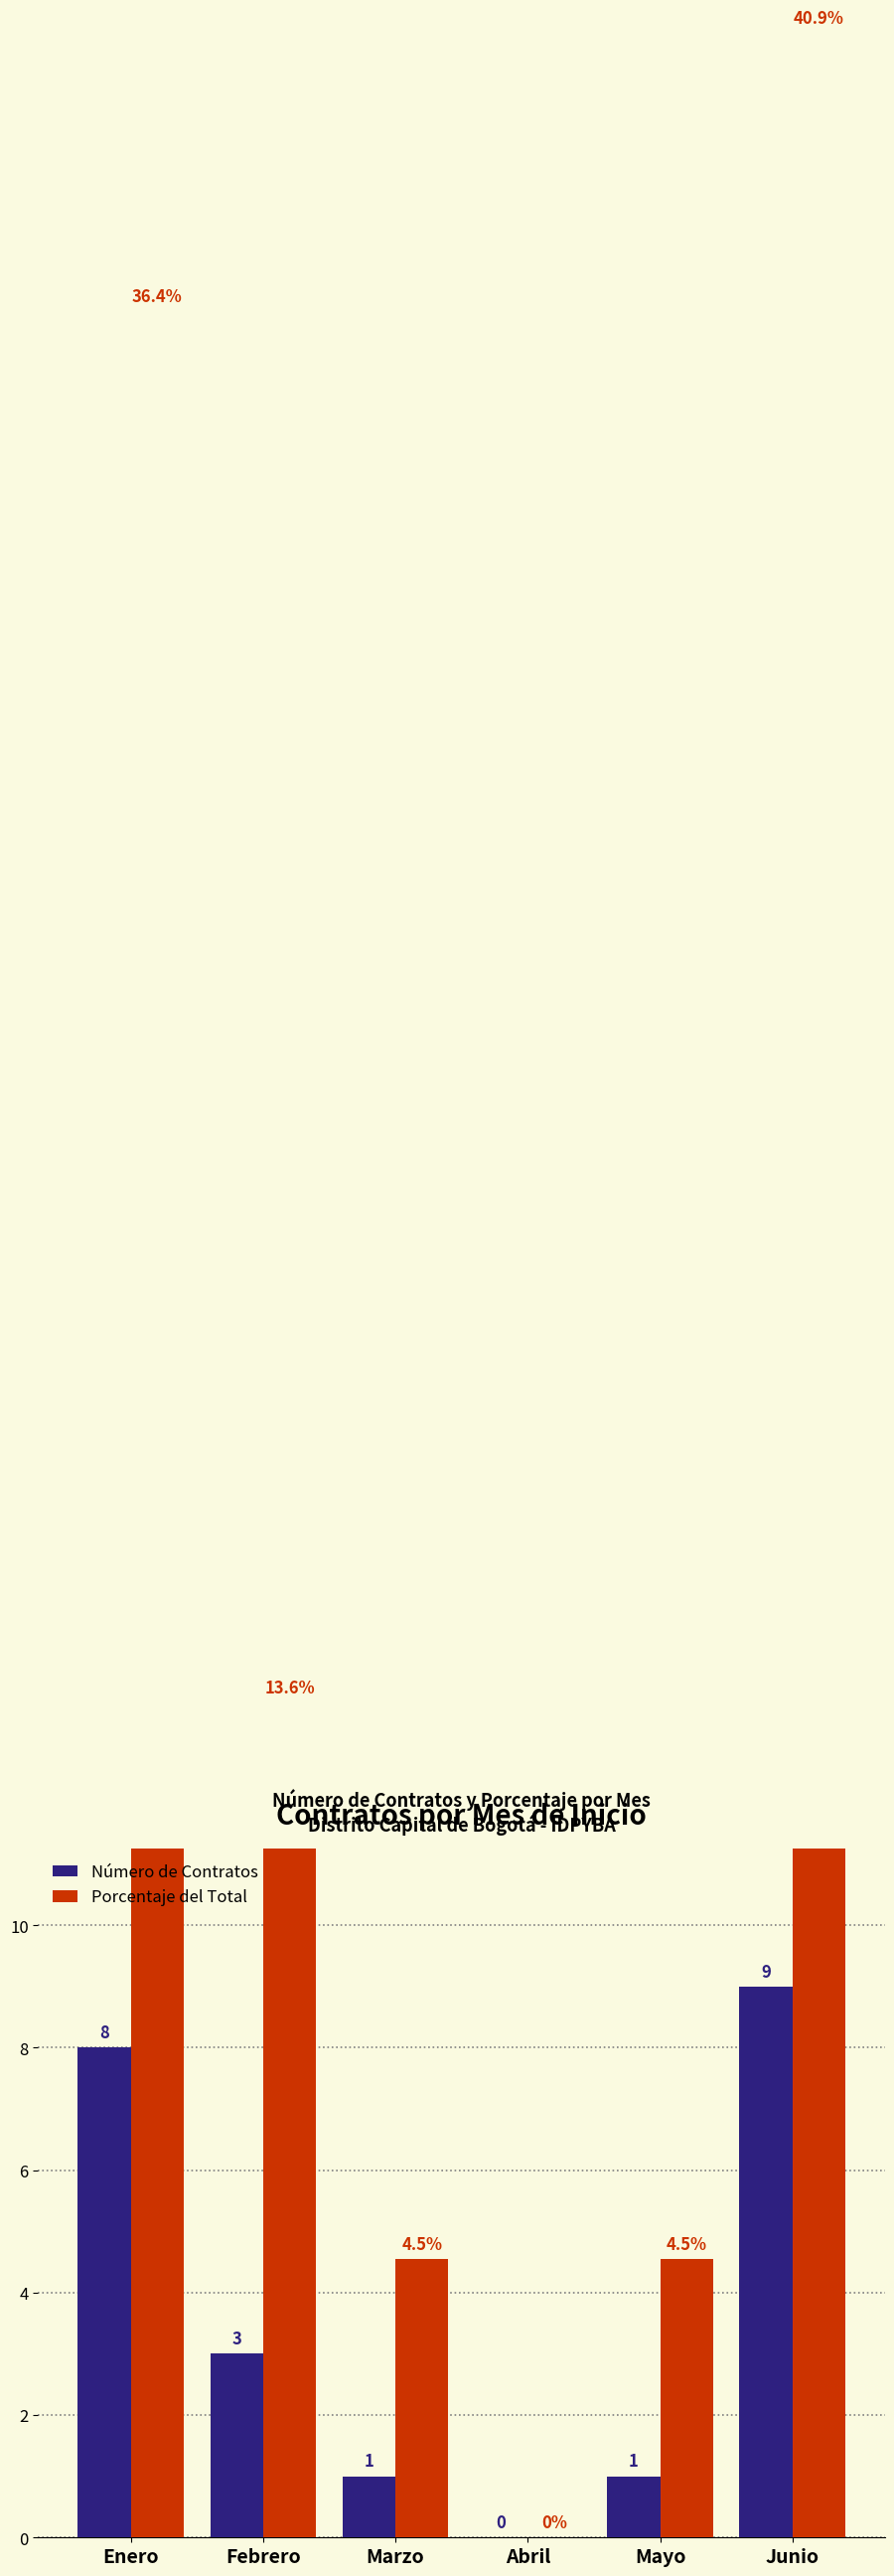

Which series has the widest spread of values?

Porcentaje del Total